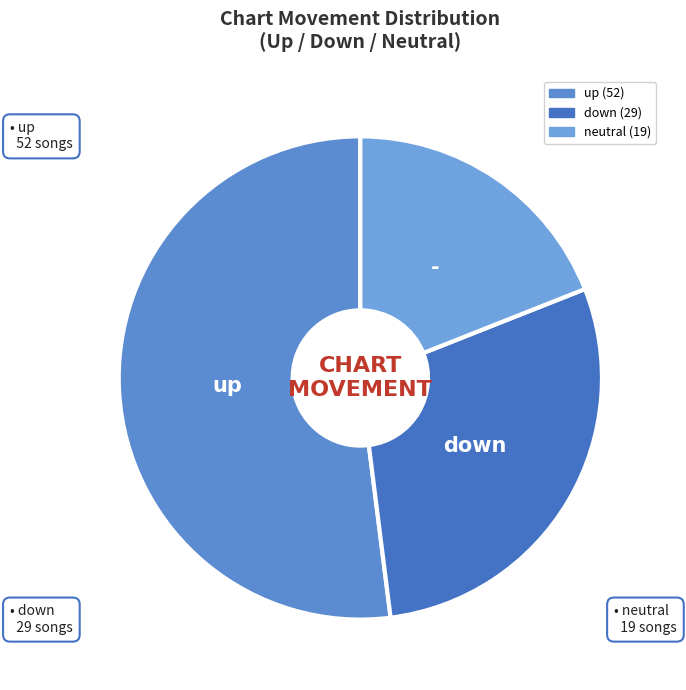

Which category accounts for the majority?

up